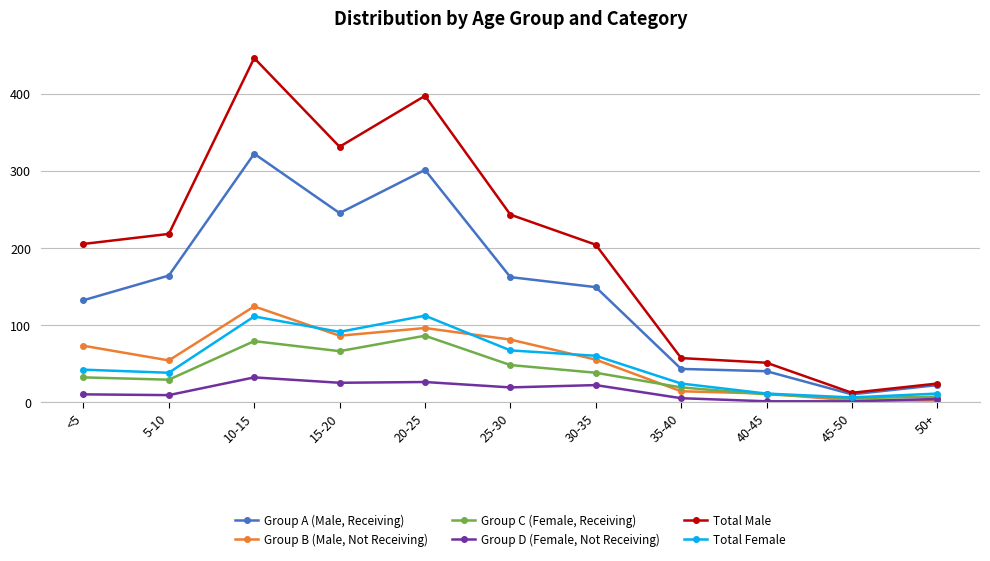

True or false: Total Male and Group B (Male, Not Receiving) intersect in this chart.

False